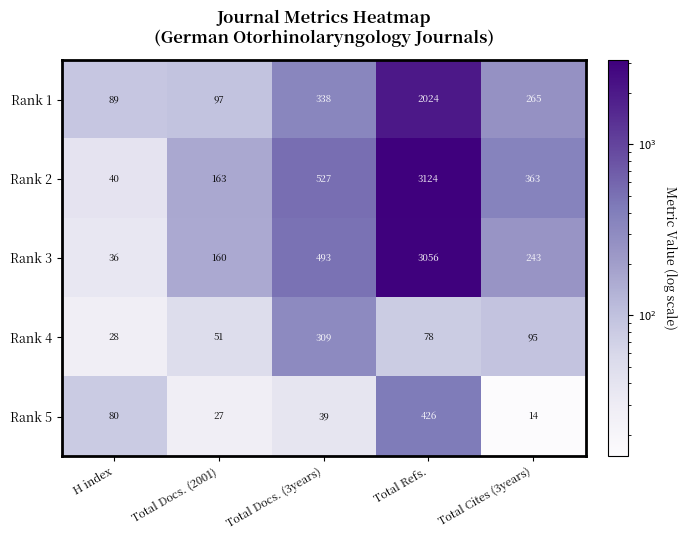

Between Total Docs. (3years) and Total Cites (3years), which series saw the biggest shift?

Rank 3